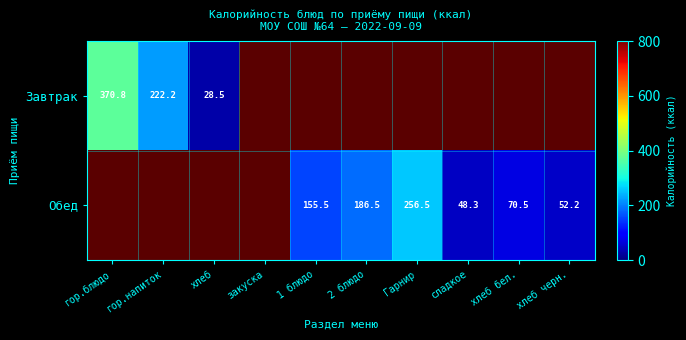

What is the maximum value shown in the chart?

370.8